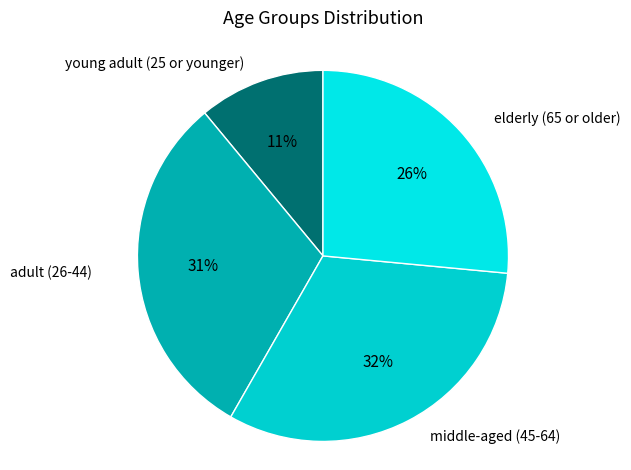

What is the largest slice in the pie chart?

middle-aged (45-64)